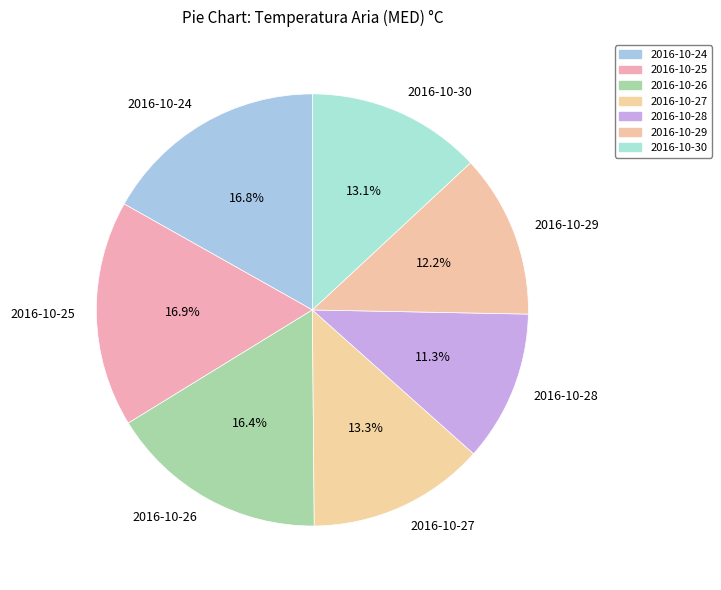

What portion of the pie excludes 2016-10-26?

83.6%